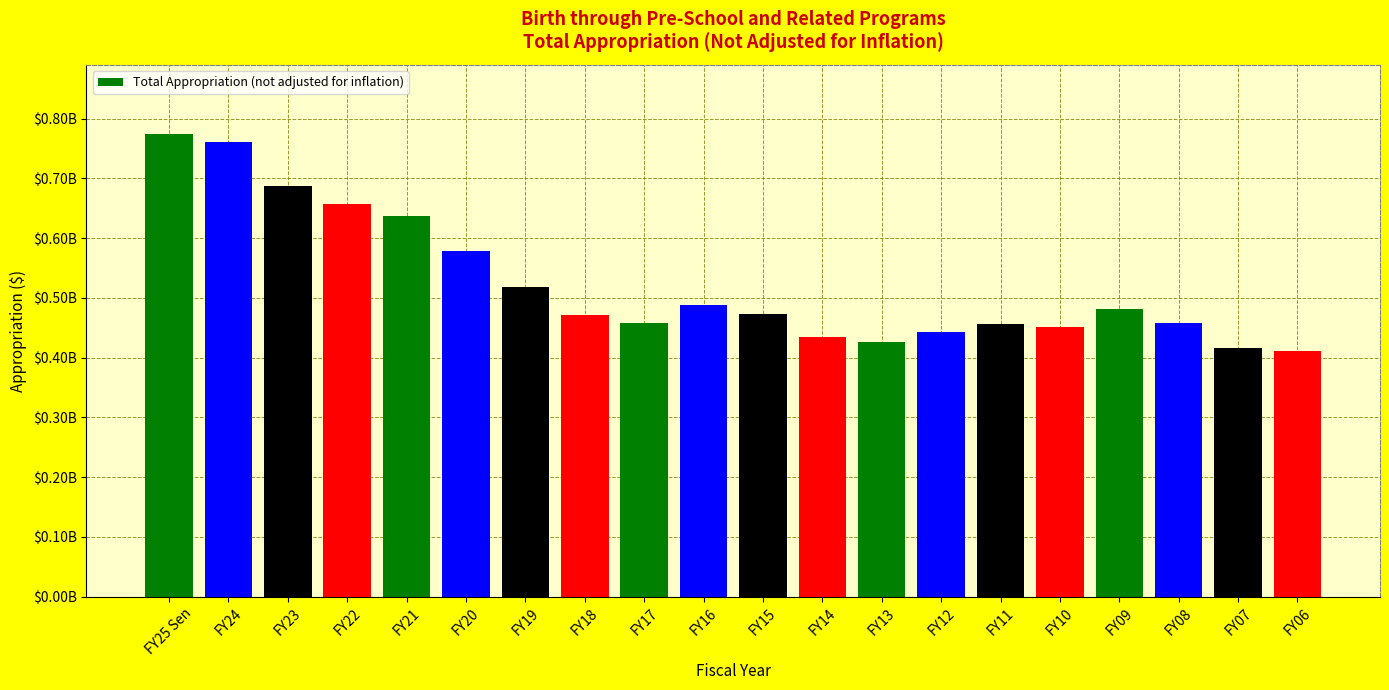

Which label corresponds to the largest value in the chart?

FY25 Sen